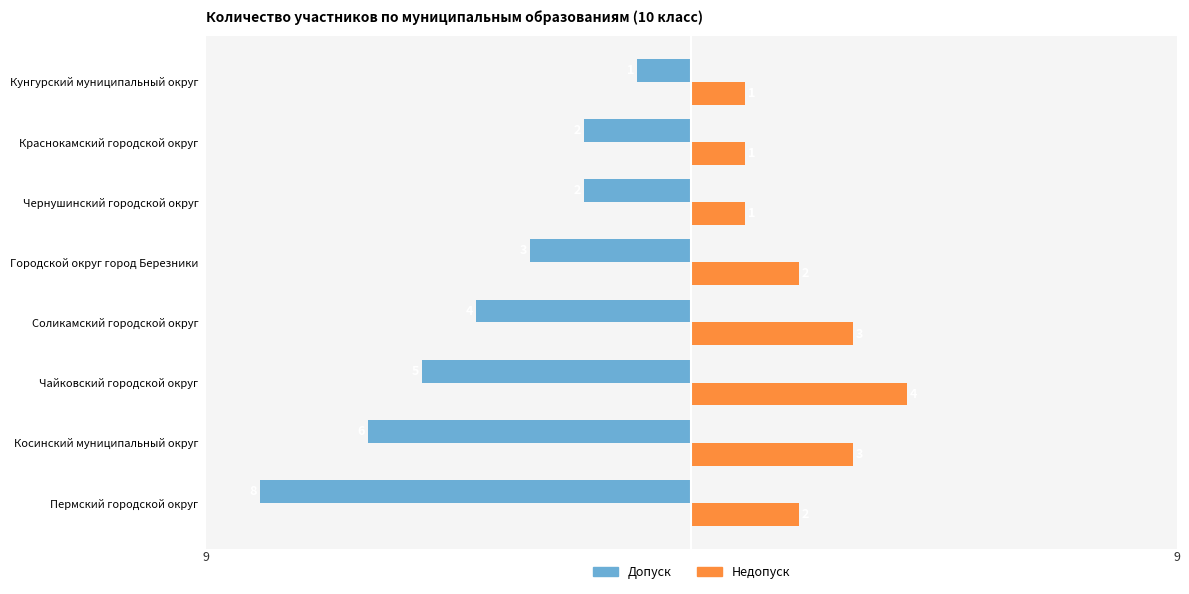

Is it true that Допуск equals -2 at Городской округ город Березники?

False